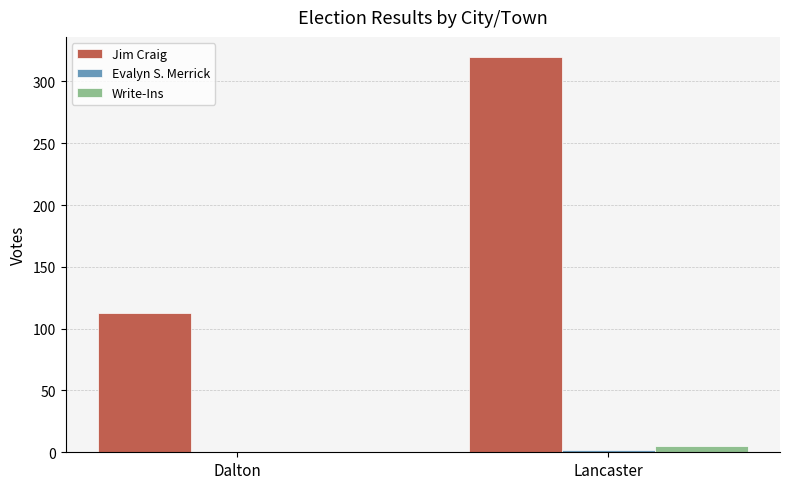

At which category is the sum across all series the highest?

Lancaster